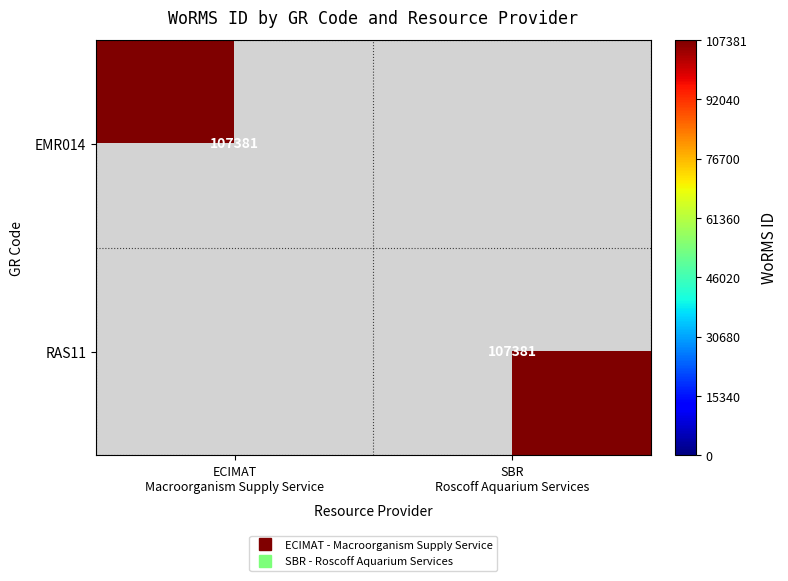

At ECIMAT Macroorganism Supply Service, list the series in order from largest to smallest.

EMR014, RAS11